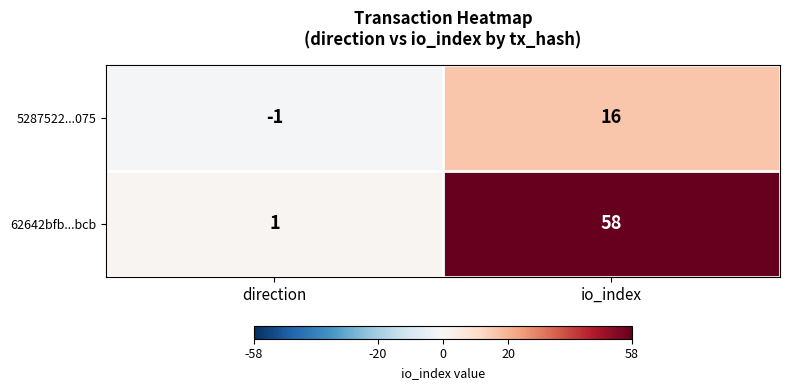

Which category has the highest value in the 62642bfb...bcb series?

io_index